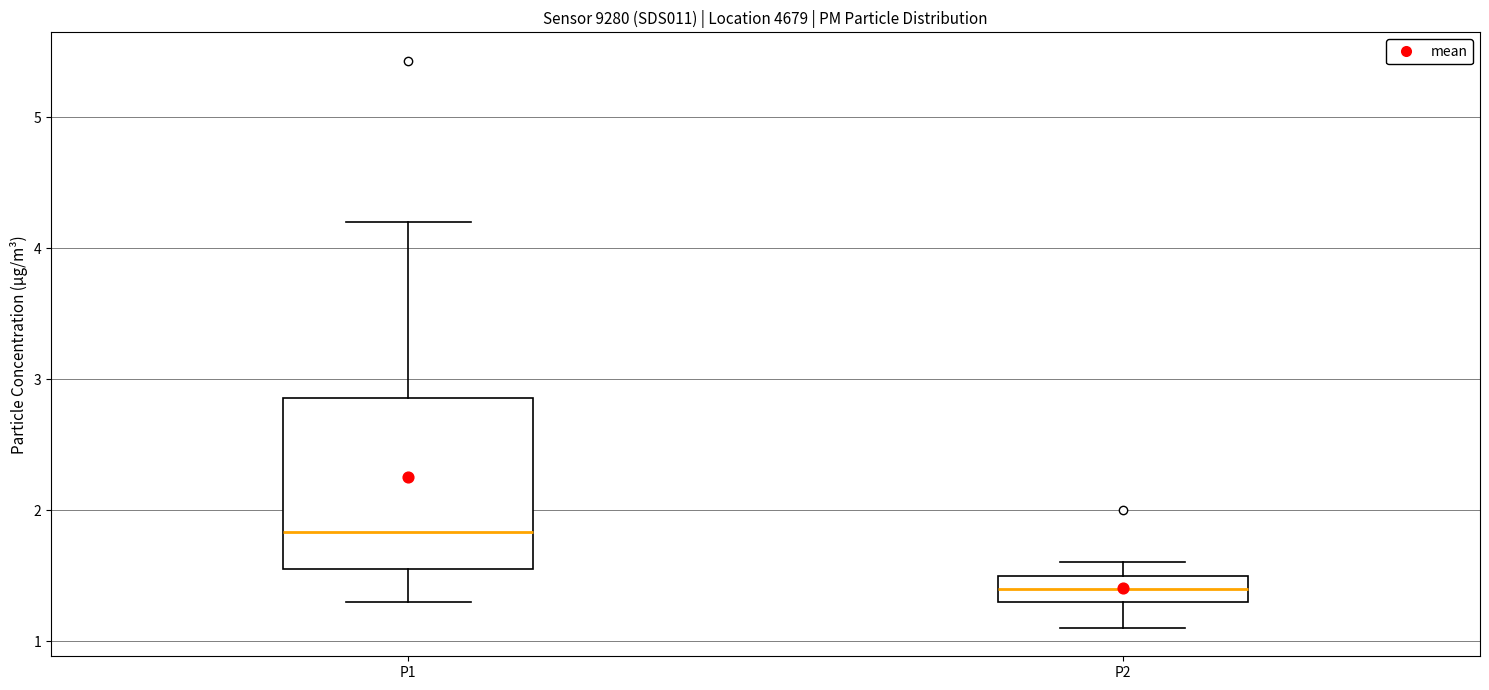

Reading left to right, transcribe this box plot: for each box, give where its median line is, the range the box spans, and where its two whiskers end, as read against the y-axis. The values are not printed on the chart, so give them approximately, as read against the axis.

P1: median 1.8, box 1.6 to 2.9, whiskers 1.3 to 4.2
P2: median 1.4, box 1.3 to 1.5, whiskers 1.1 to 1.6